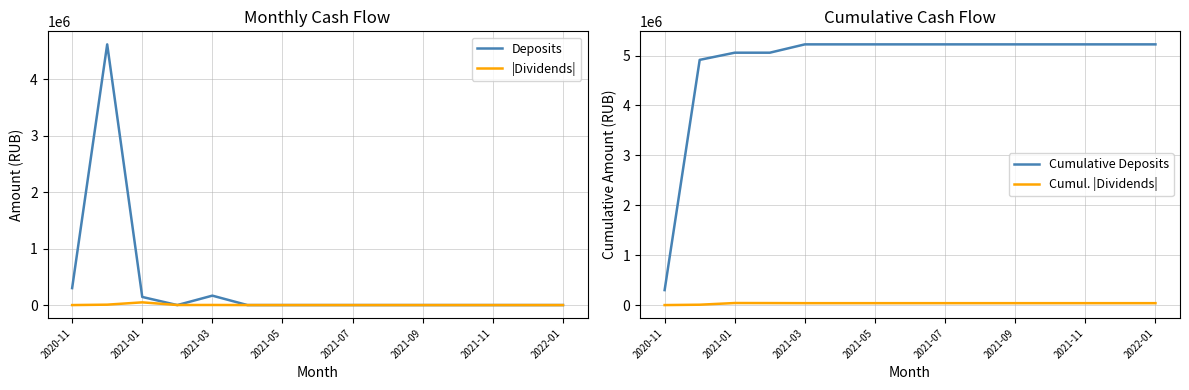

Where is Deposits nearest to the value 2306519?

2020-11